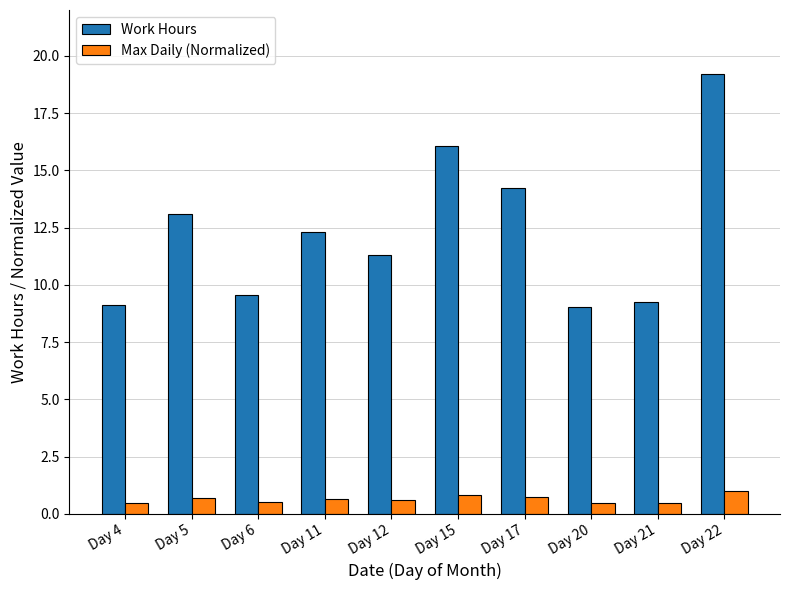

At which category is the sum across all series the highest?

Day 22